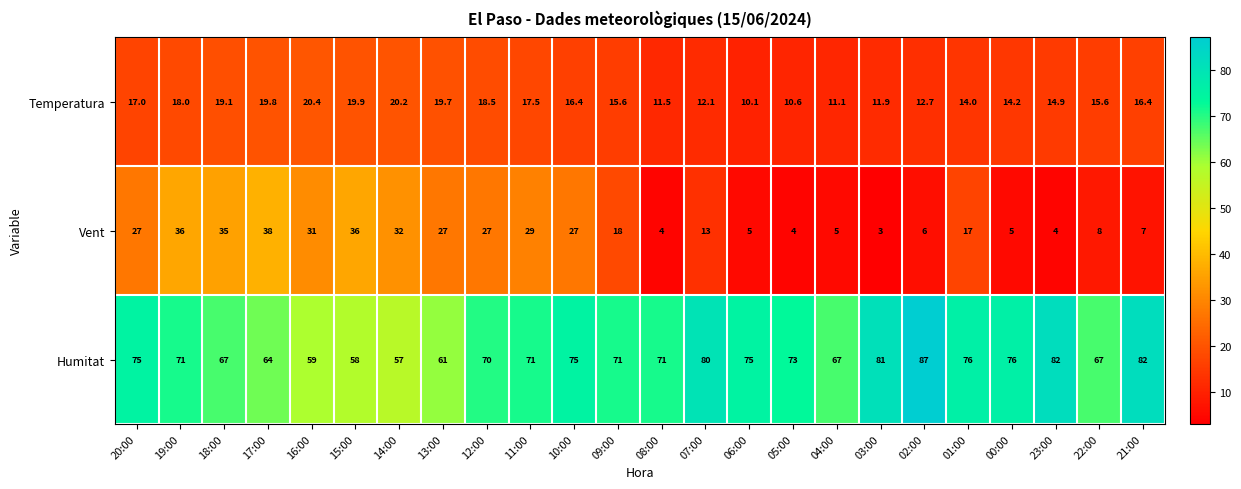

Rank the series by their maximum value, from highest to lowest.

Humitat, Vent, Temperatura